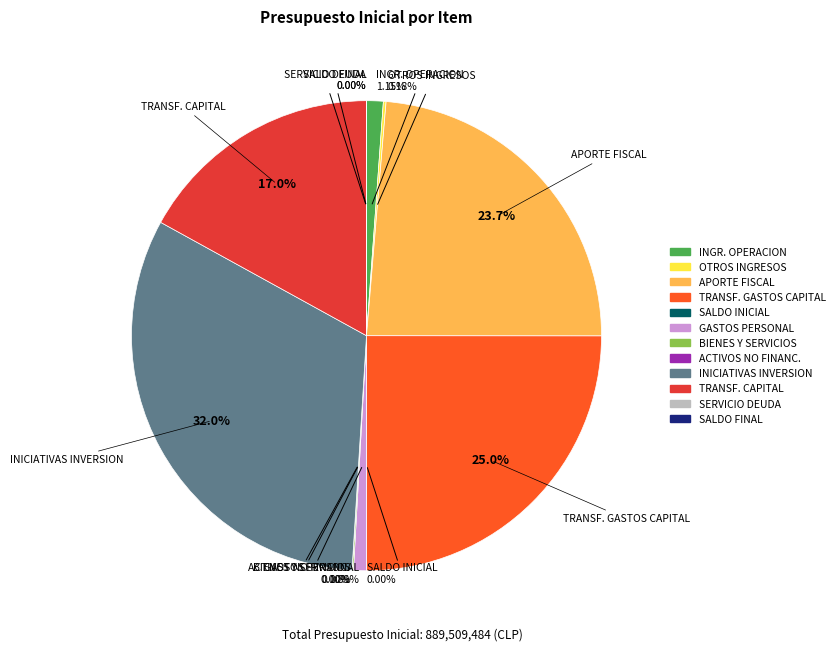

Is there a majority slice in this chart?

No